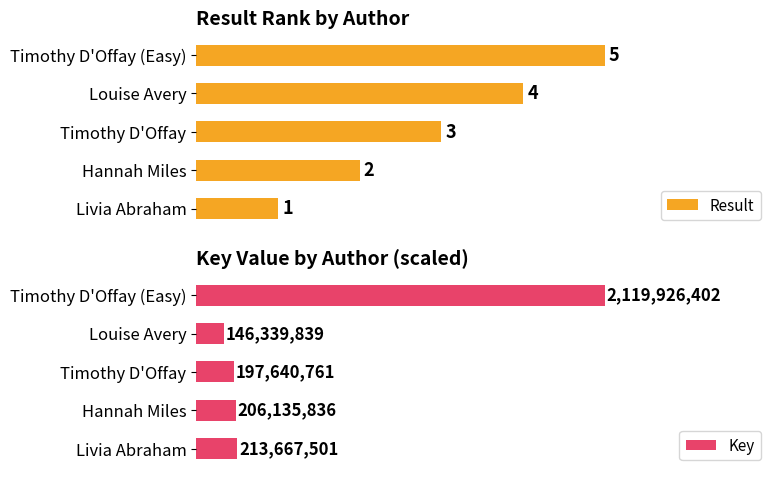

How many bars are there in total?

10